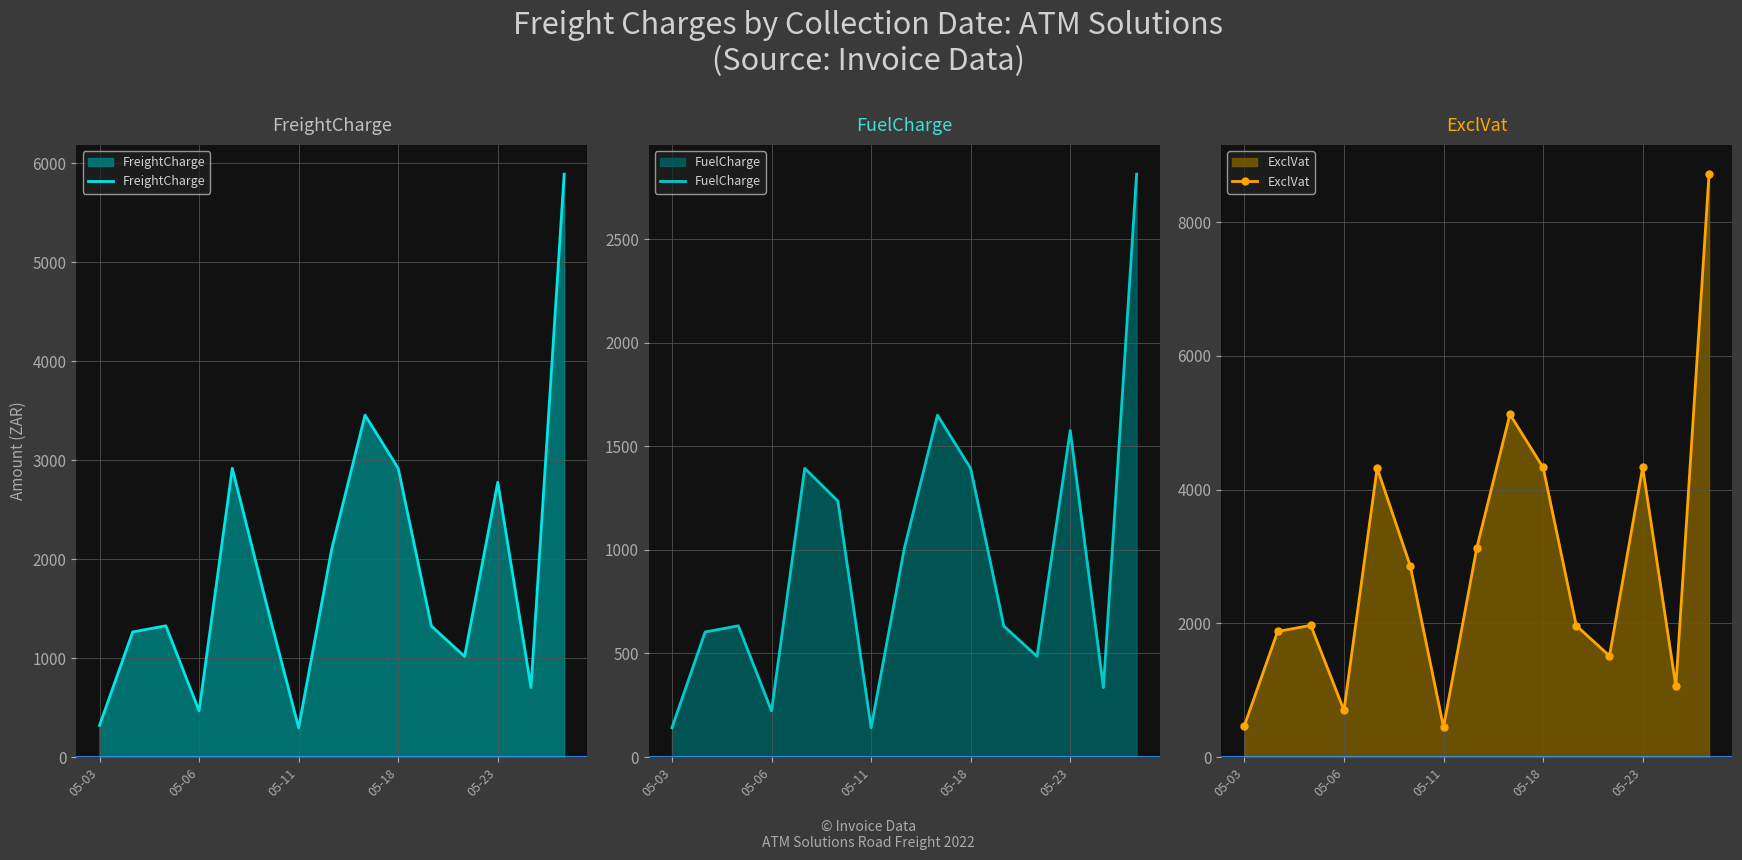

What is the lowest value of the FreightCharge series?

296.1